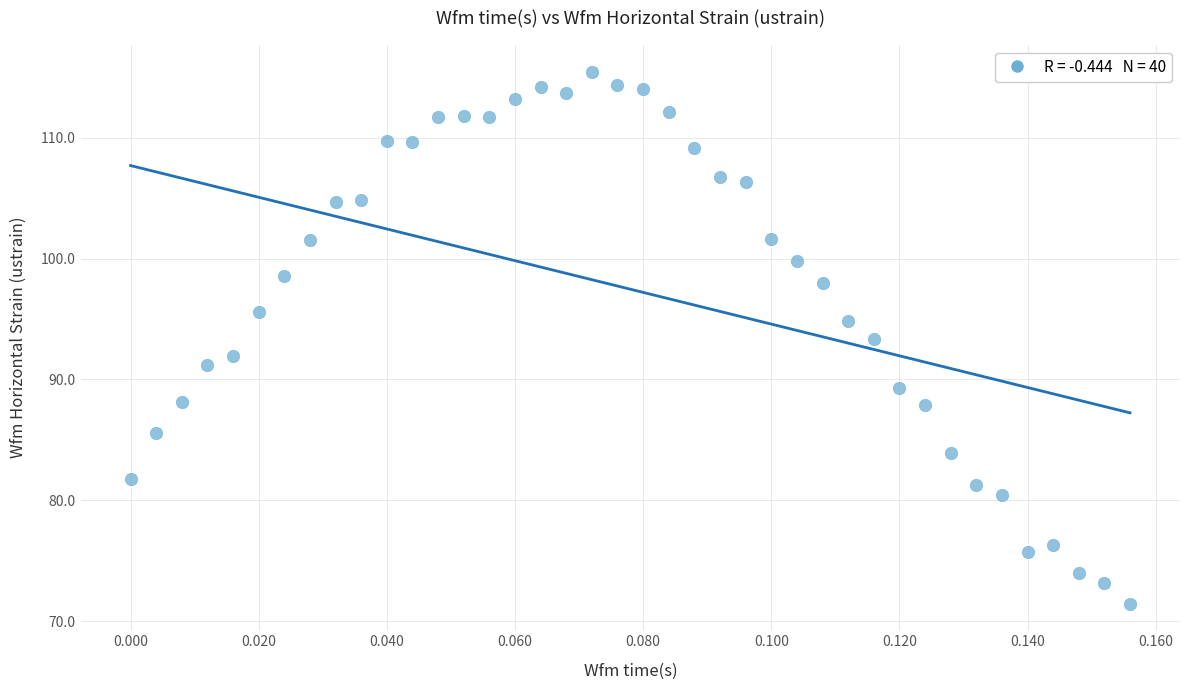

What is the range of Y values (max minus min)?

44.0